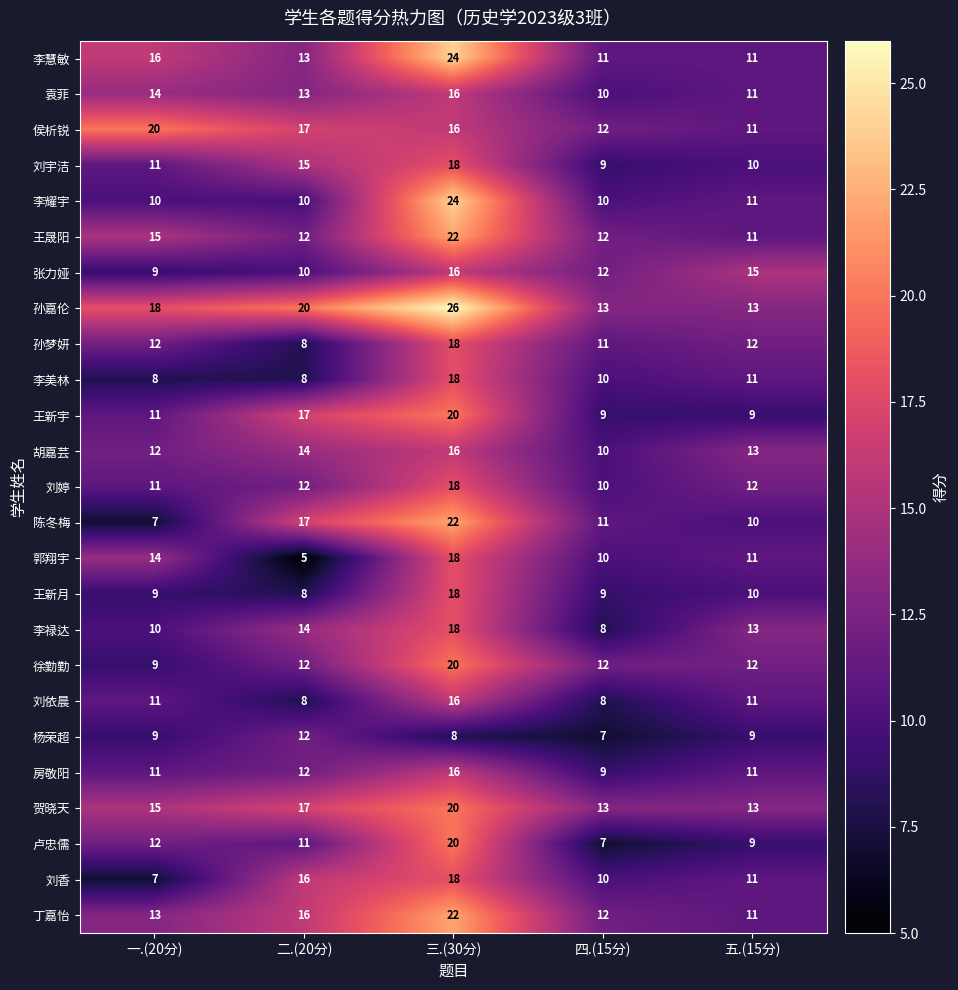

Which series changed the most between 一.(20分) and 二.(20分)?

陈冬梅